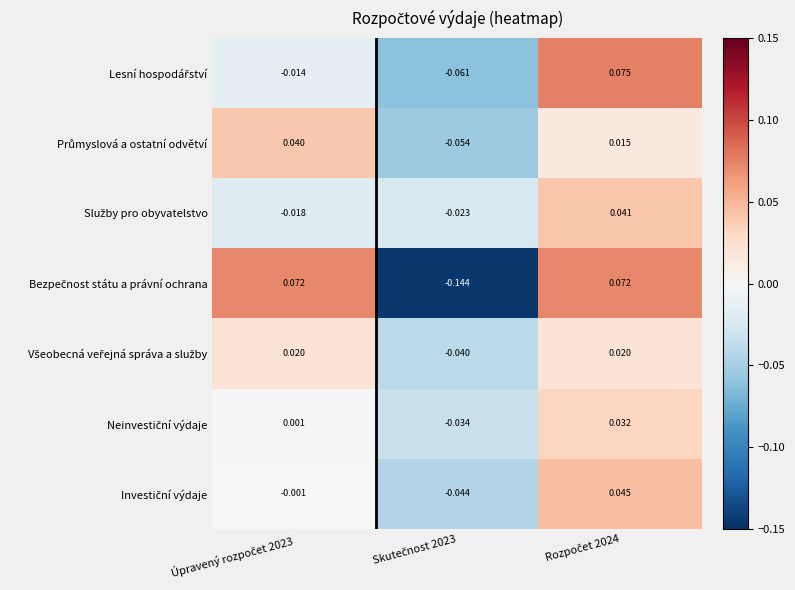

At Rozpočet 2024, list the series in order from largest to smallest.

Lesní hospodářství, Bezpečnost státu a právní ochrana, Investiční výdaje, Služby pro obyvatelstvo, Neinvestiční výdaje, Všeobecná veřejná správa a služby, Průmyslová a ostatní odvětví